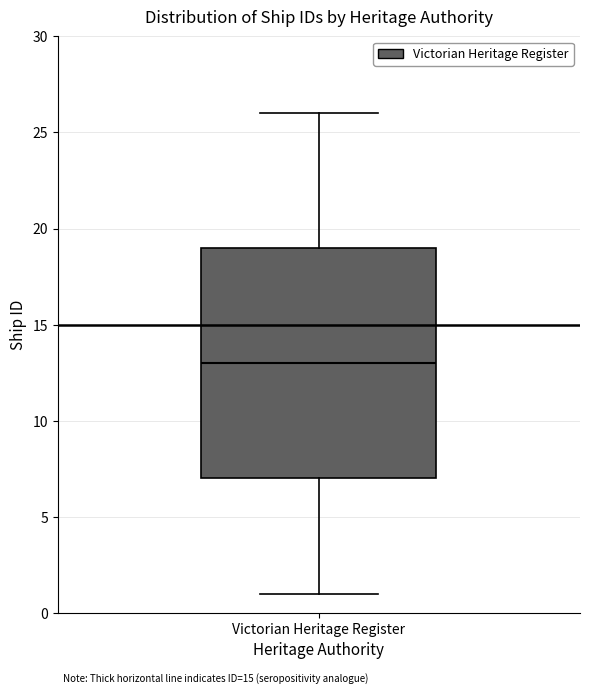

Read this box plot against the y-axis: the position of the median line, the range covered by the box, and the ends of both whiskers. The values are not printed on the chart, so give them approximately, as read against the axis.

median 13, box 7 to 19, whiskers 1 to 26